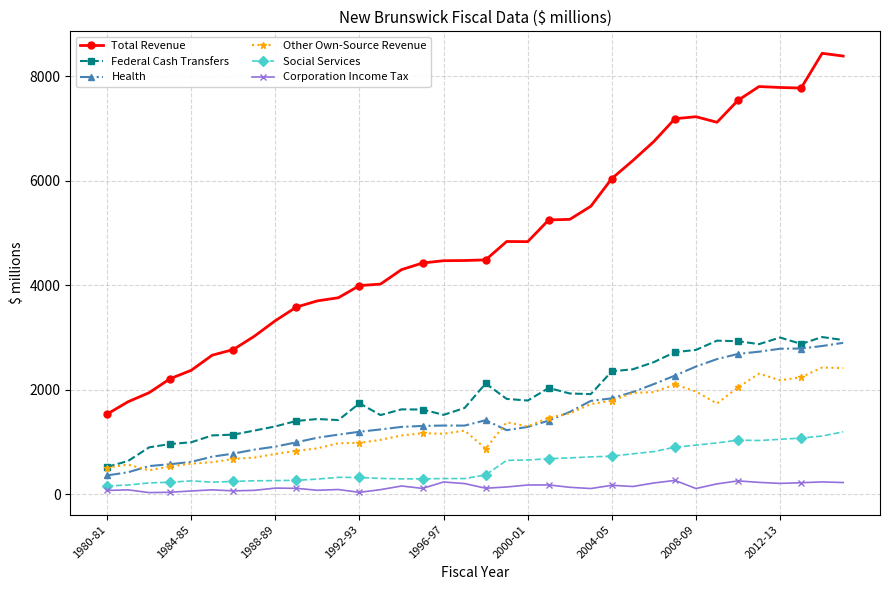

What is the value of the Health point at the 10th from the left?

995.4